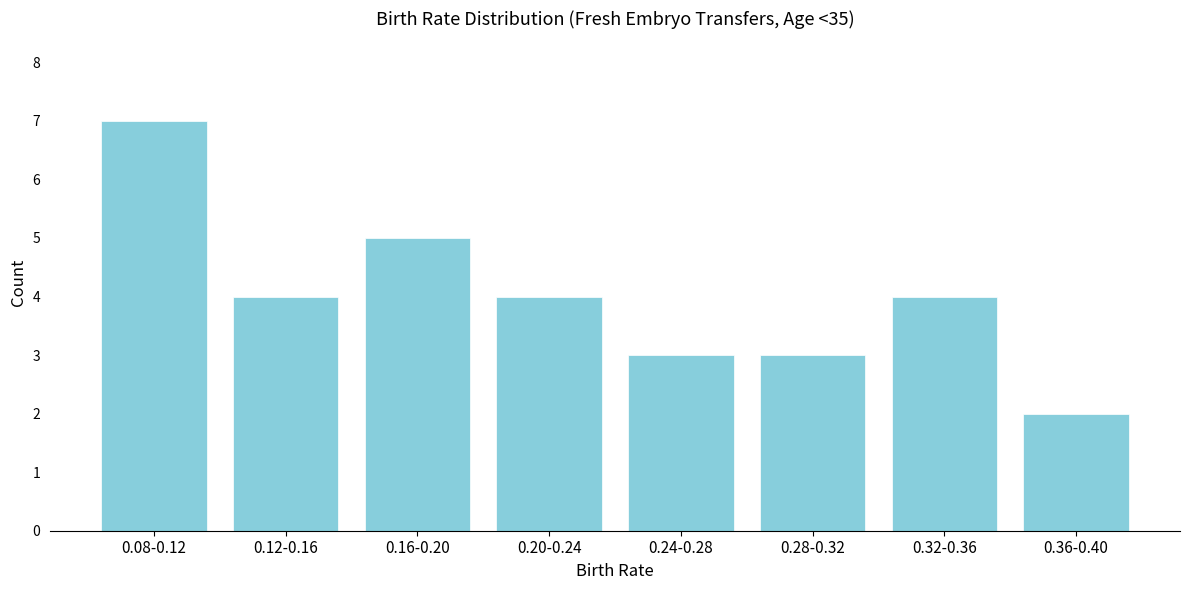

Reading left to right, list all the values displayed in this chart.

0.08-0.12=7	0.12-0.16=4	0.16-0.20=5	0.20-0.24=4	0.24-0.28=3	0.28-0.32=3	0.32-0.36=4	0.36-0.40=2